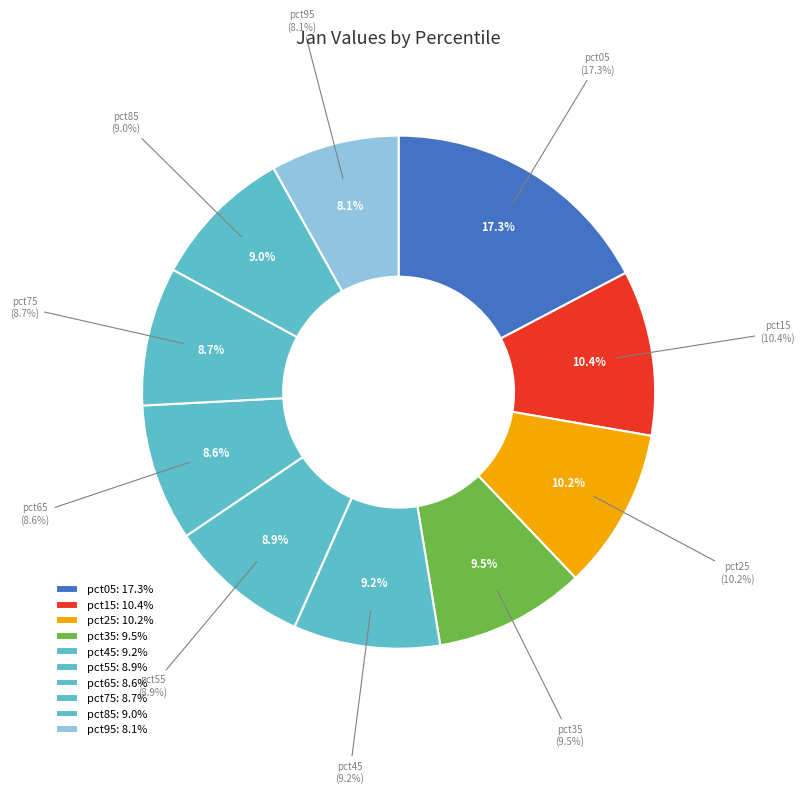

How many segments does this pie chart have?

10